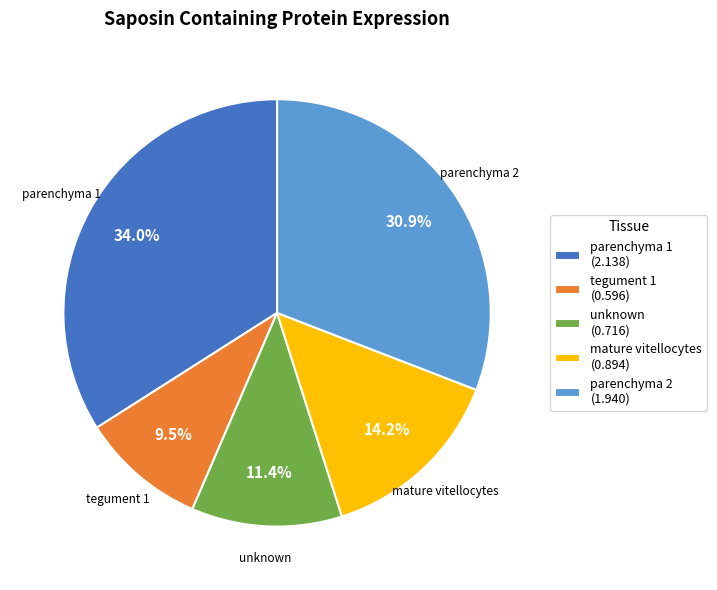

Rank the categories by value from lowest to highest.

tegument 1, unknown, mature vitellocytes, parenchyma 2, parenchyma 1